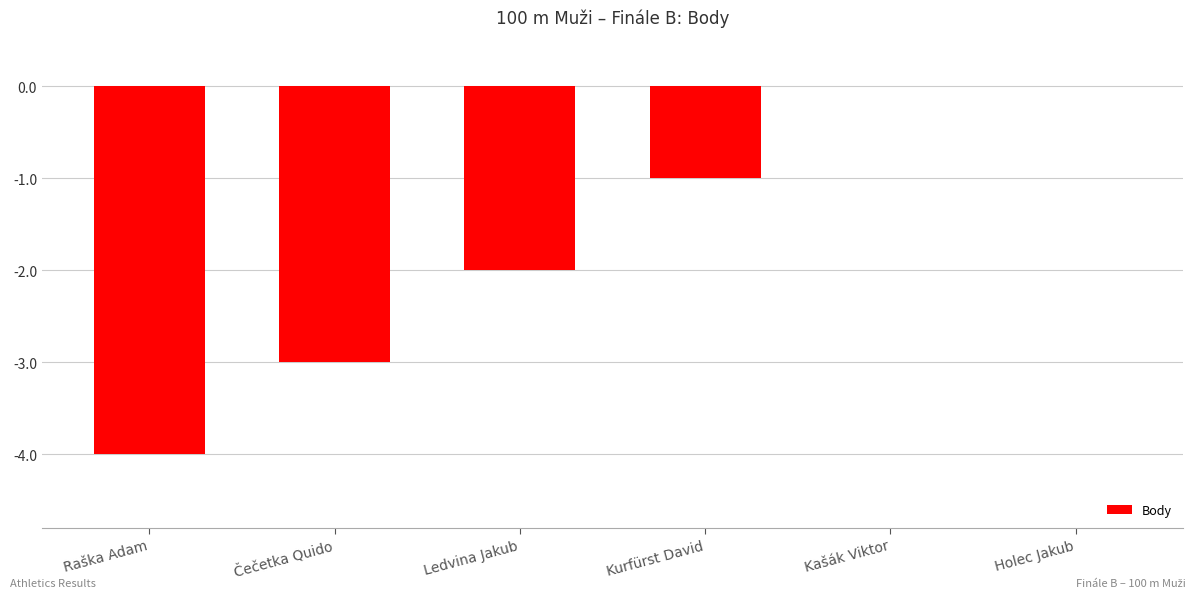

Between Kurfürst David and Holec Jakub, which is larger?

Holec Jakub